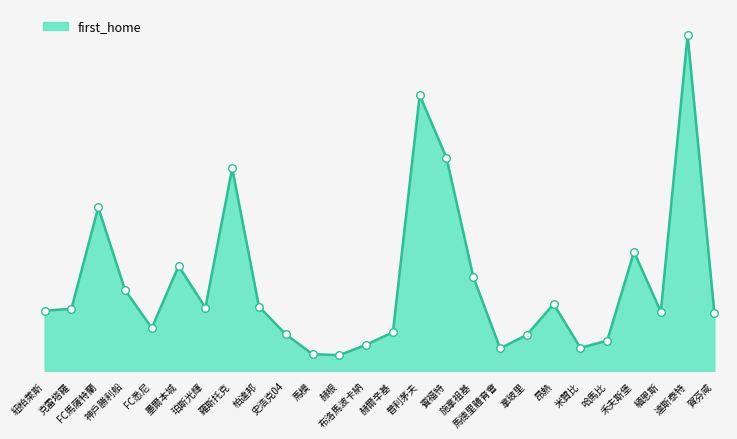

Which has a higher value, 米贊比 or 馬模?

米贊比